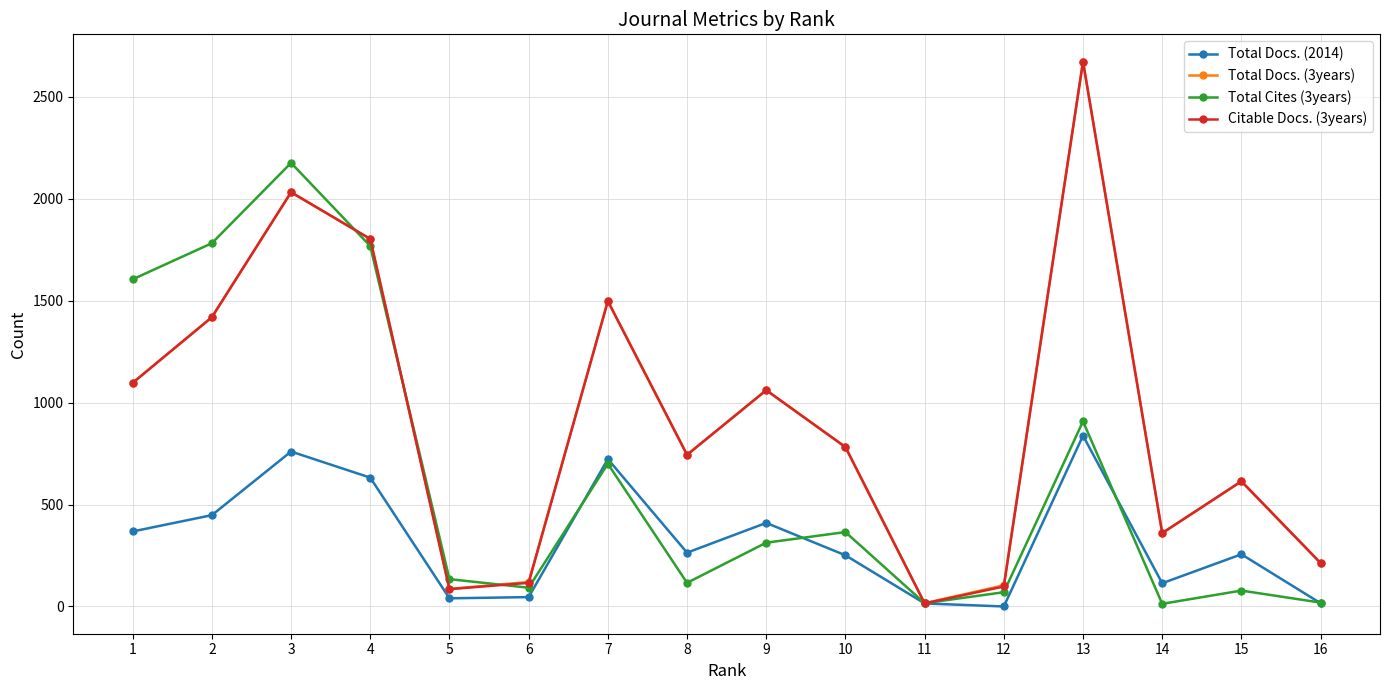

Is the value of Citable Docs. (3years) at 1 greater than the value of Total Docs. (2014) at 14?

Yes